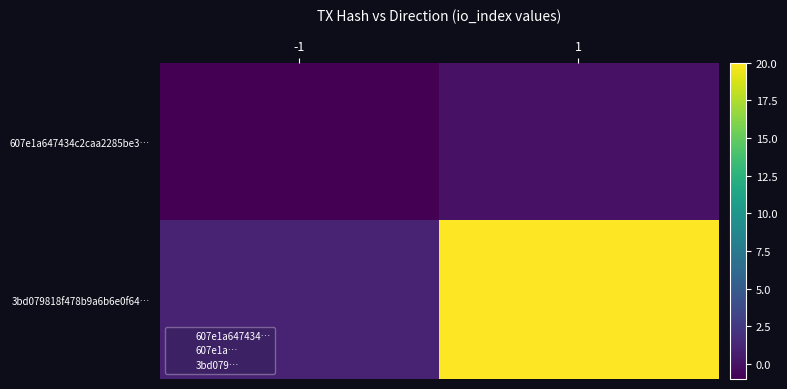

List the series in order of their peak value, highest first.

3bd079818f478b9a6b6e0f64…, 607e1a647434c2caa2285be3…